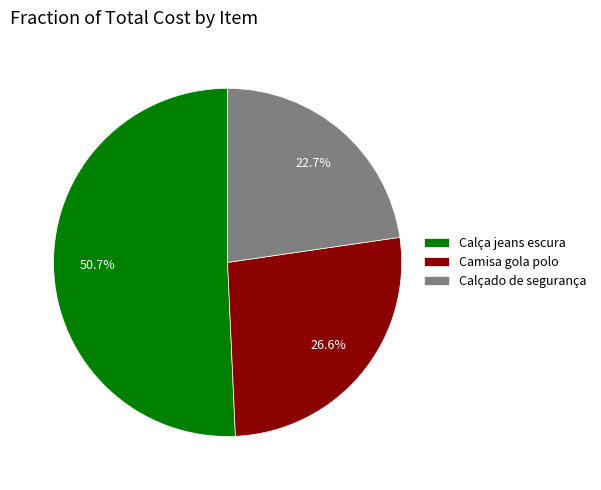

What is the ratio of the value at Camisa gola polo to the value at Calça jeans escura?

0.5